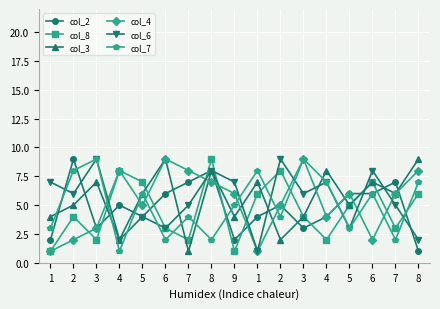

Count the number of categories in the chart.

17